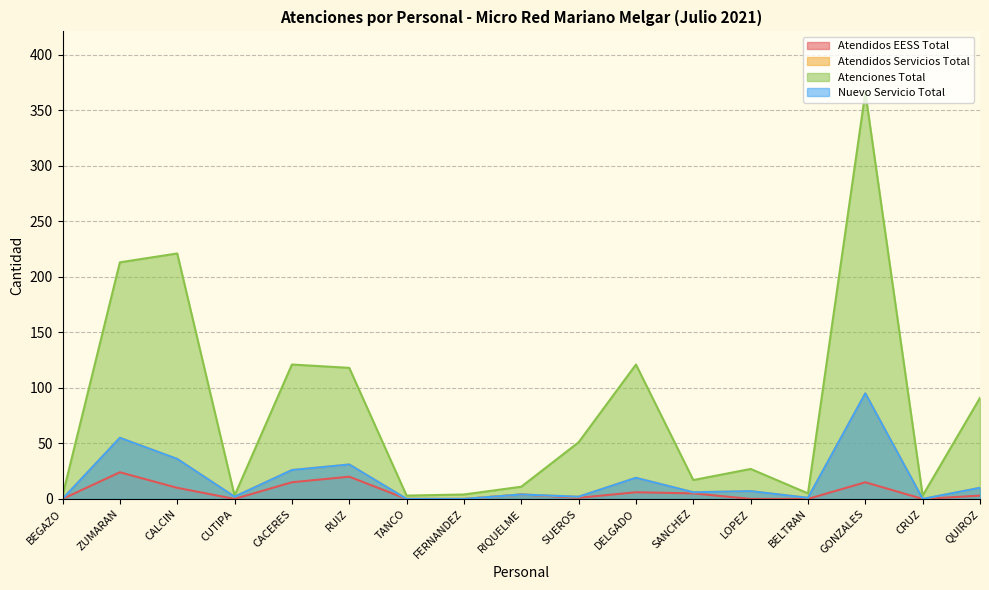

True or false: Nuevo_Servicio_Total and Atenciones_Total intersect in this chart.

False